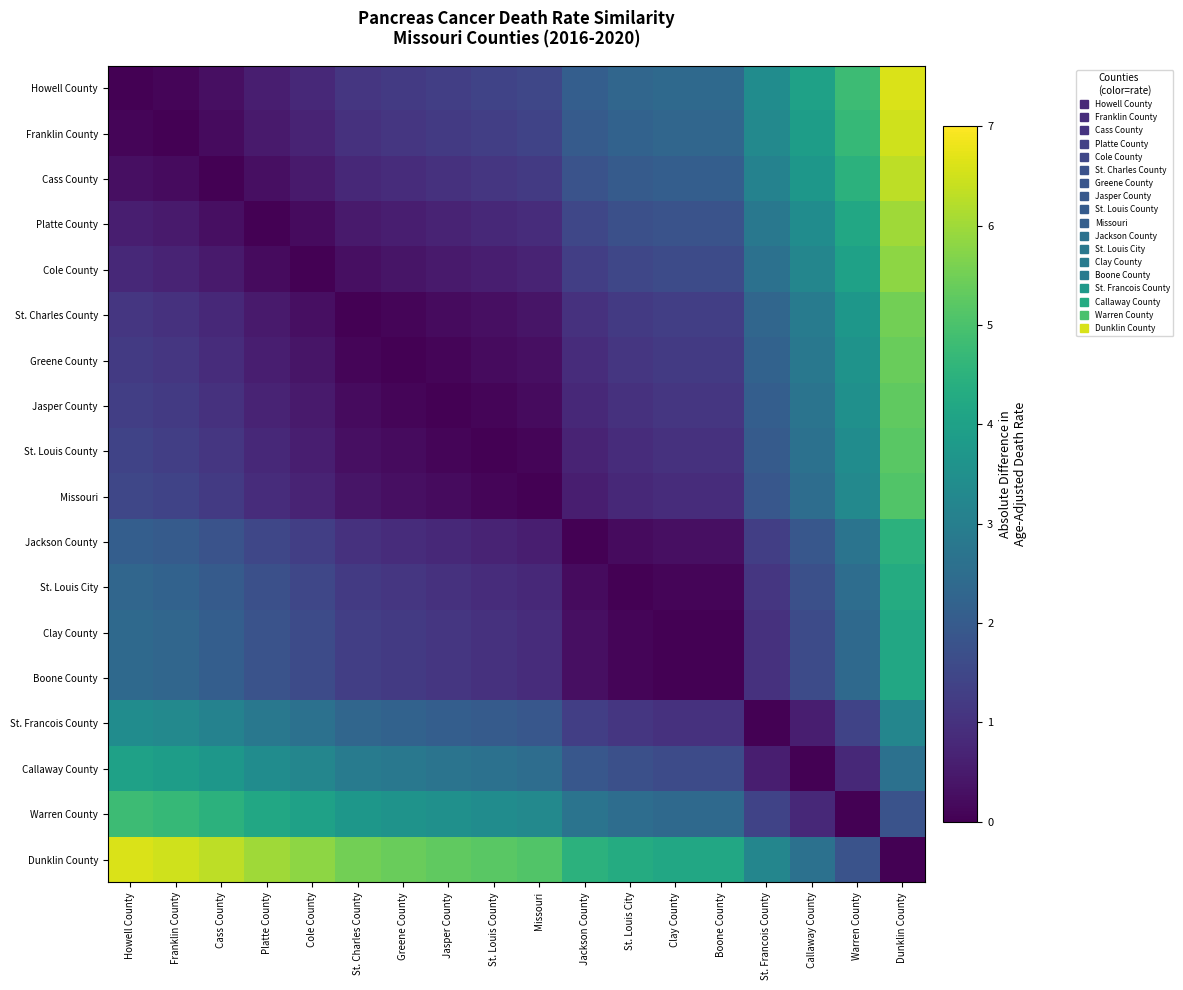

Which category has the lowest value across all series?

Howell County